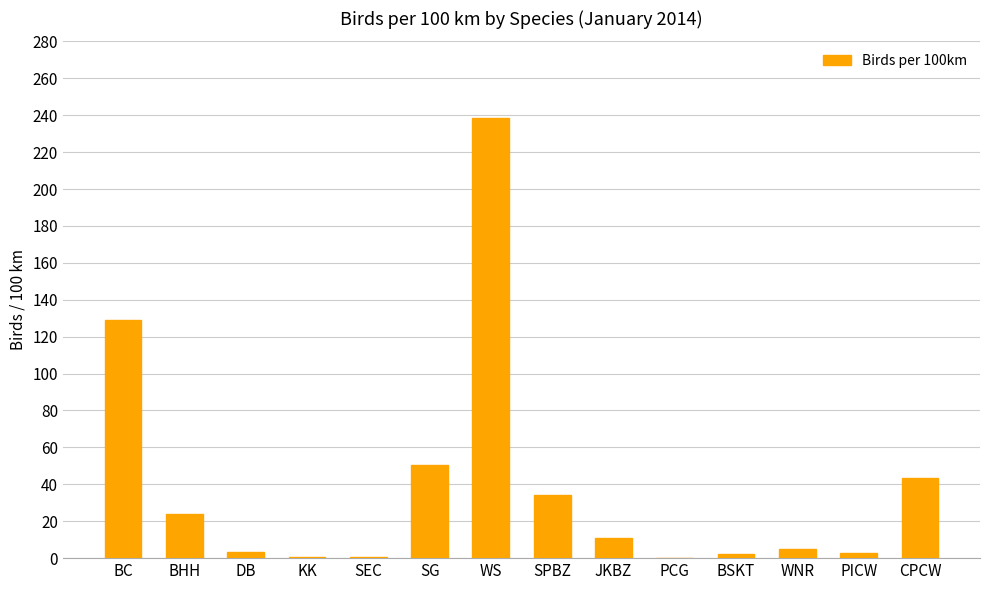

Which category has the highest value across all series?

WS